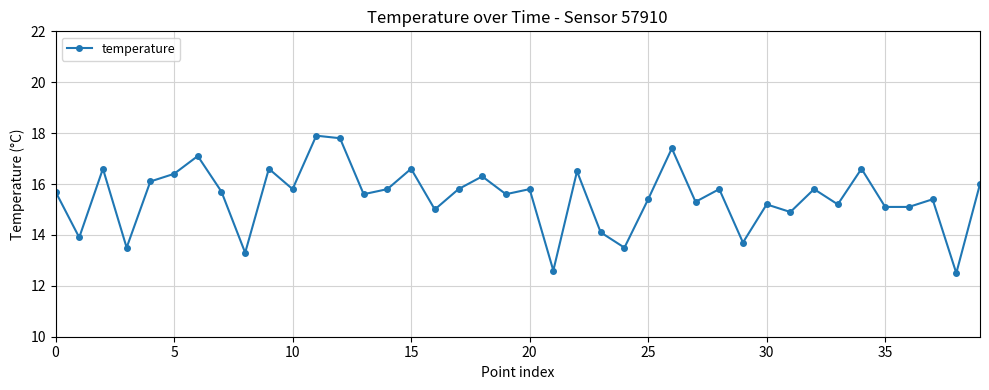

What is the smallest value displayed?

12.5